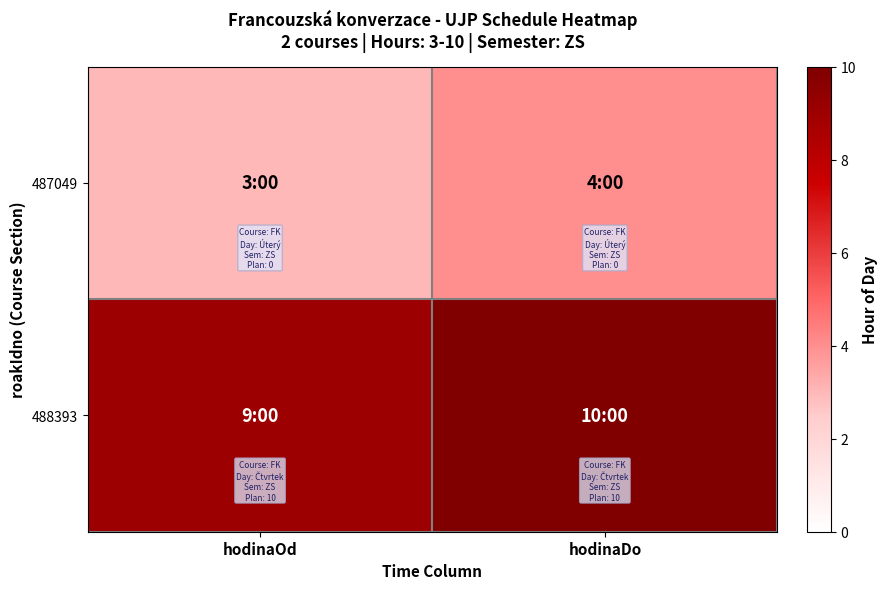

At which category is the sum across all series the highest?

hodinaDo